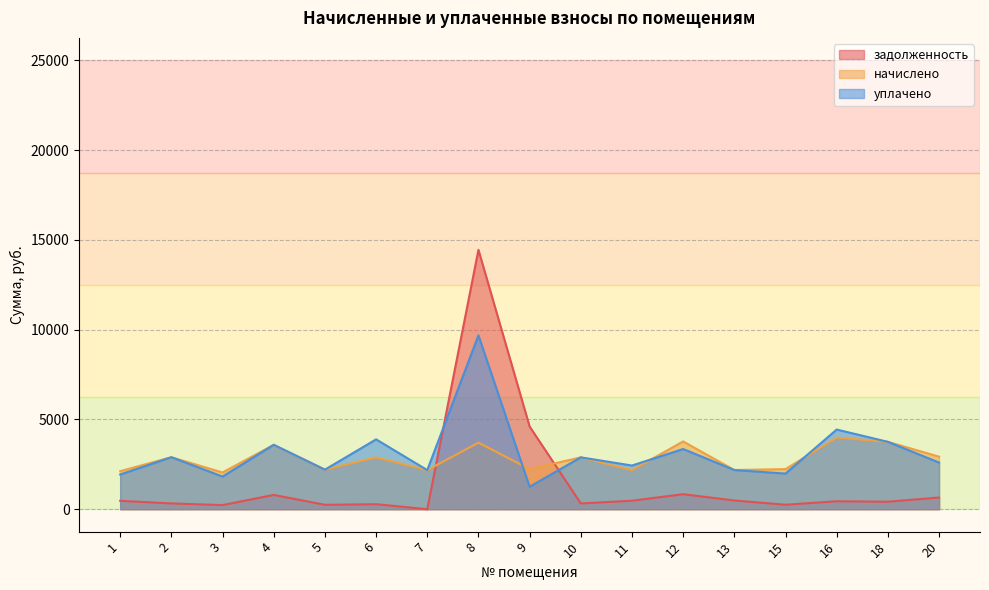

Rank the series at 5 from highest to lowest value.

начислено, уплачено, задолженность